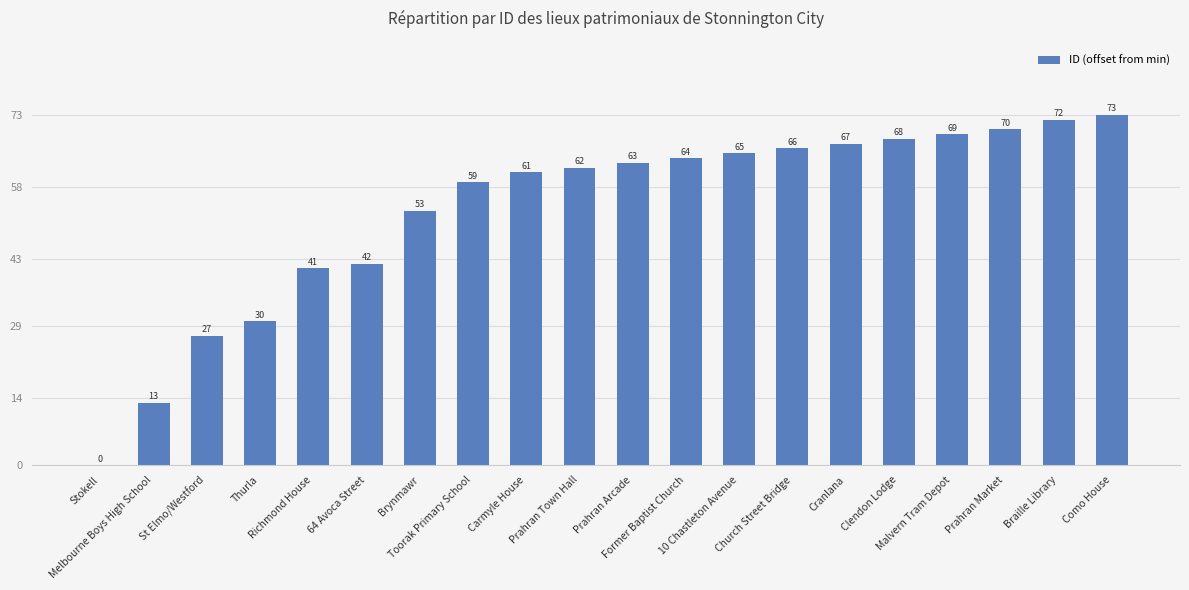

What is the change in value from Melbourne Boys High School to Carmyle House?

+48